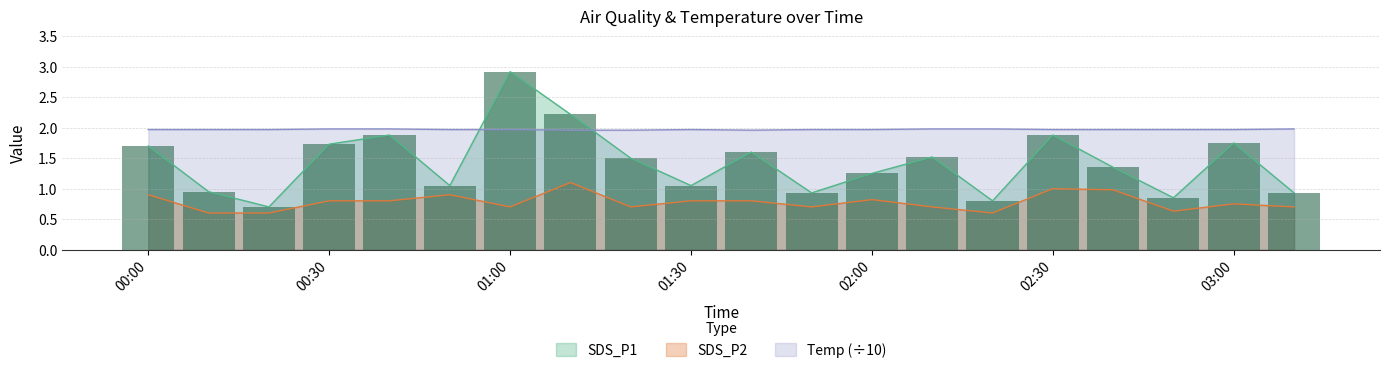

Reading left to right, list all the values displayed in this chart.

SDS_P1: 1.7	0.9	0.7	1.7	1.9	1.1	2.9	2.2	1.5	1.1	1.6	0.9	1.2	1.5	0.8	1.9	1.4	0.8	1.8	0.9
SDS_P2: 0.9	0.6	0.6	0.8	0.8	0.9	0.7	1.1	0.7	0.8	0.8	0.7	0.8	0.7	0.6	1.0	1.0	0.6	0.8	0.7
Temp: 2.0	2.0	2.0	2.0	2.0	2.0	2.0	2.0	2.0	2.0	2.0	2.0	2.0	2.0	2.0	2.0	2.0	2.0	2.0	2.0